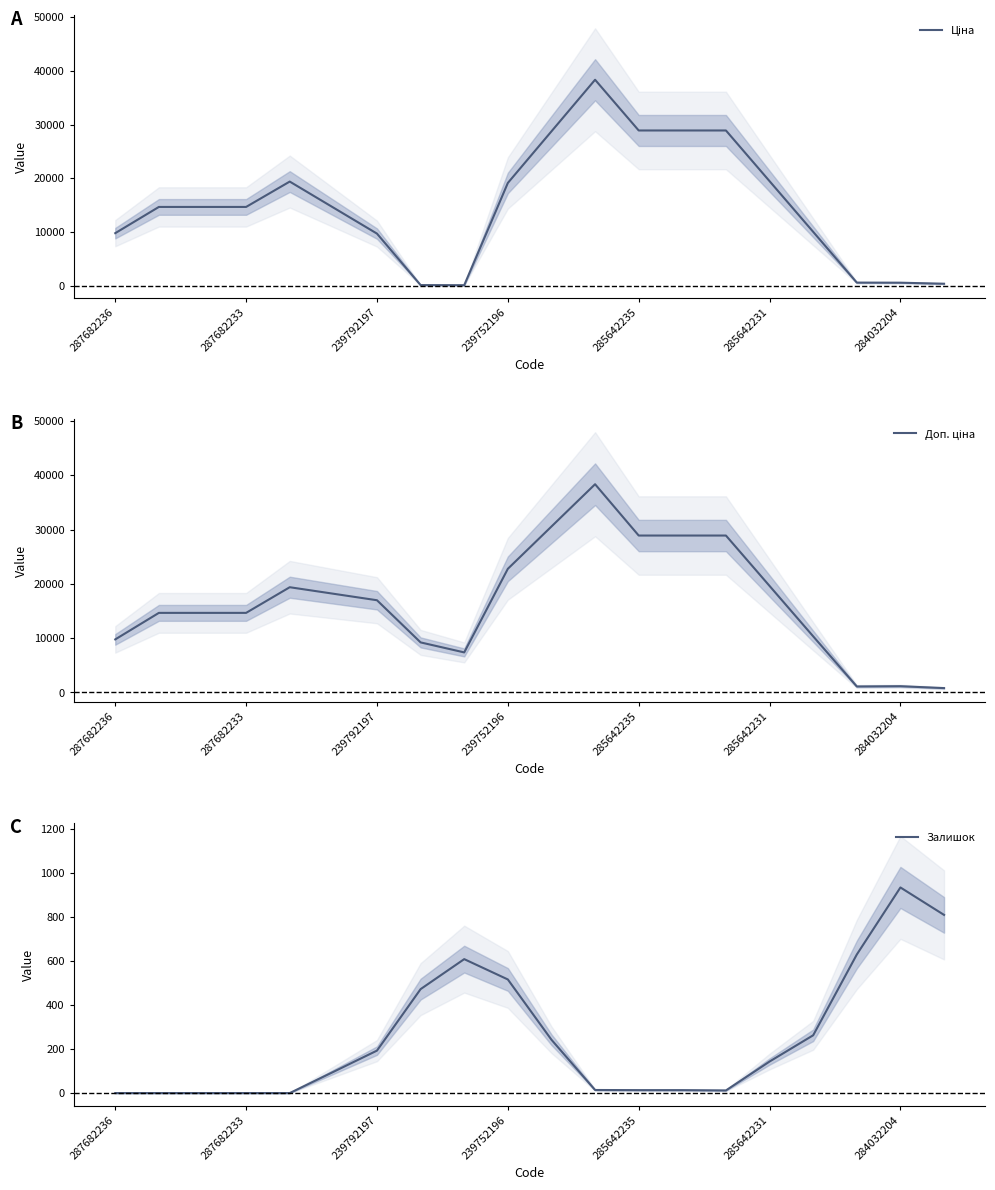

True or false: Ціна and Доп. ціна cross at least once.

False